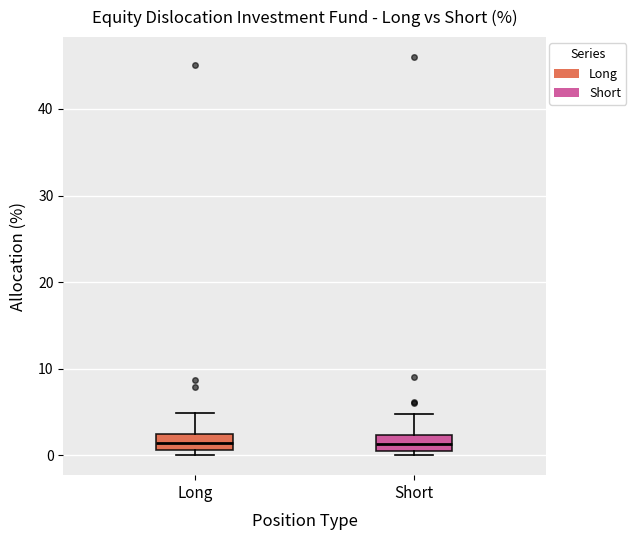

Where is the upper edge of the box for Short on the y-axis? The values are not printed on the chart, so give them approximately, as read against the axis.

2